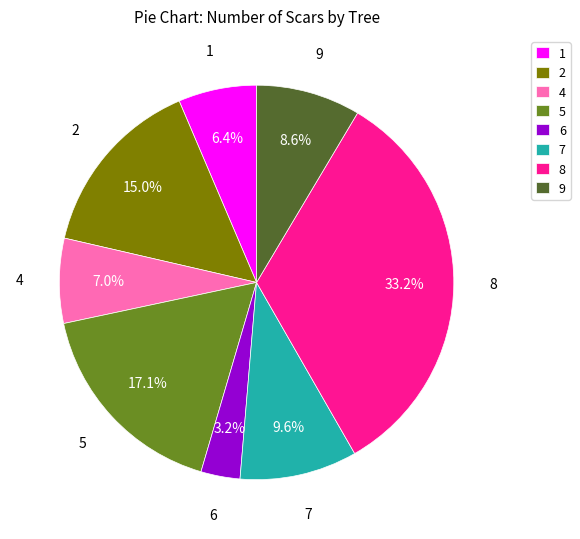

Approximately how many times larger is the value at 7 compared to 2?

0.6